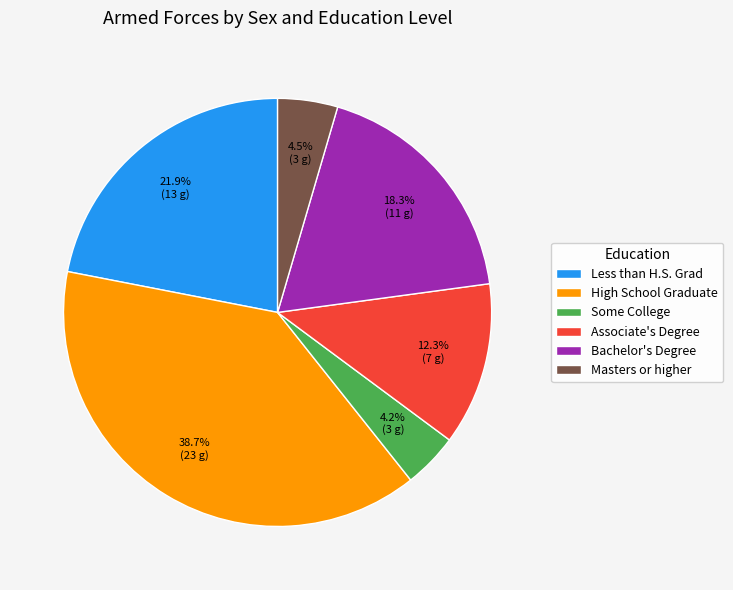

What is the largest slice in the pie chart?

High School Graduate